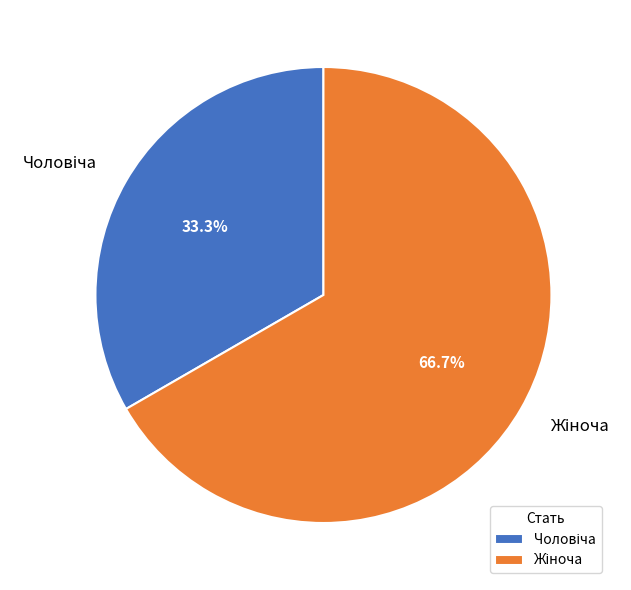

Is there any slice that represents more than half of the pie?

Yes